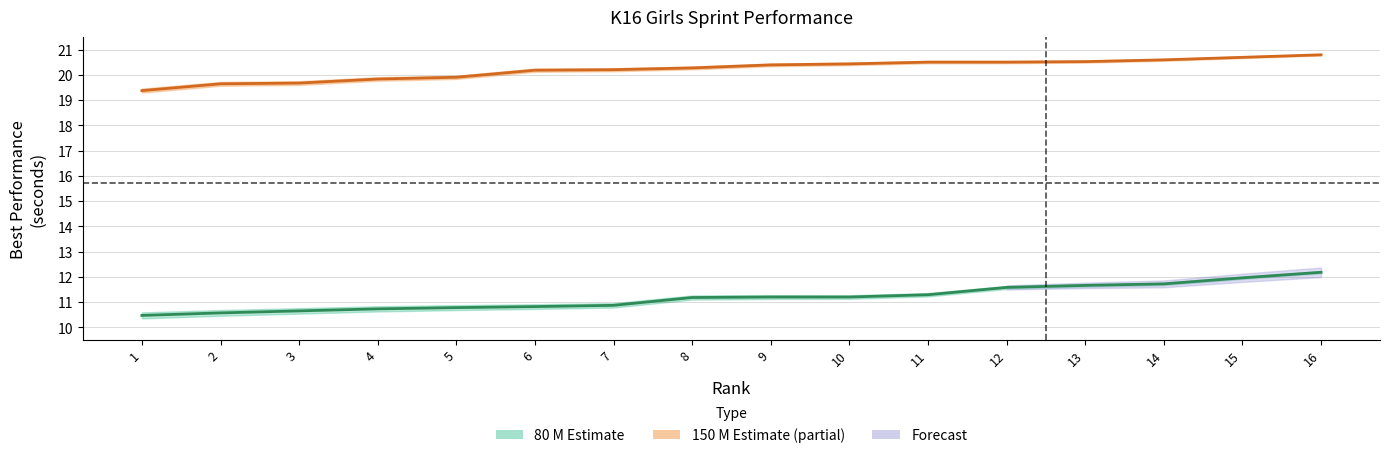

How many lines are shown in the chart?

2